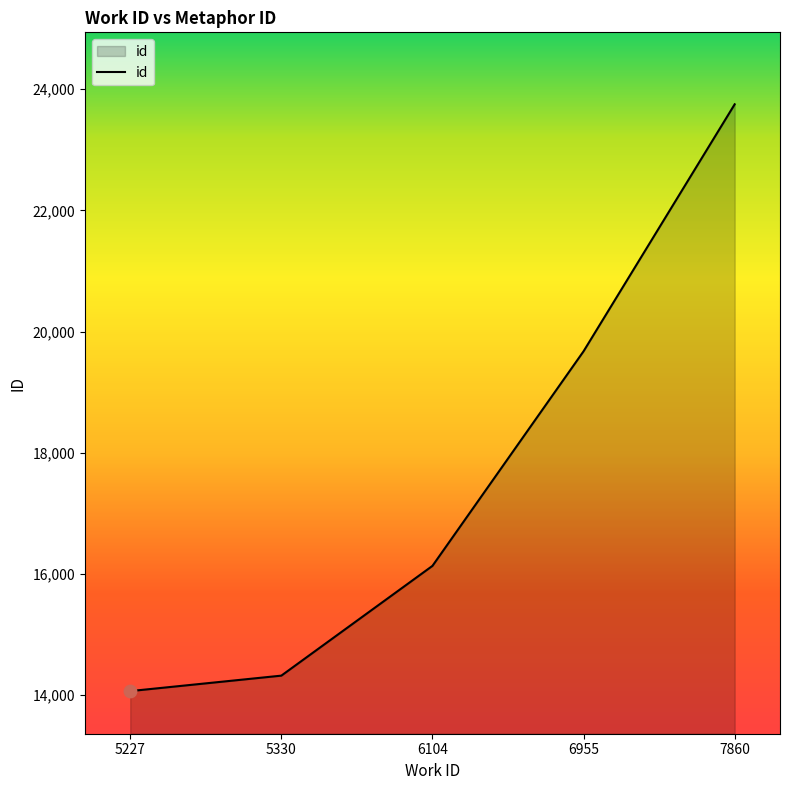

What is the change in value from 5227 to 5330?

+255